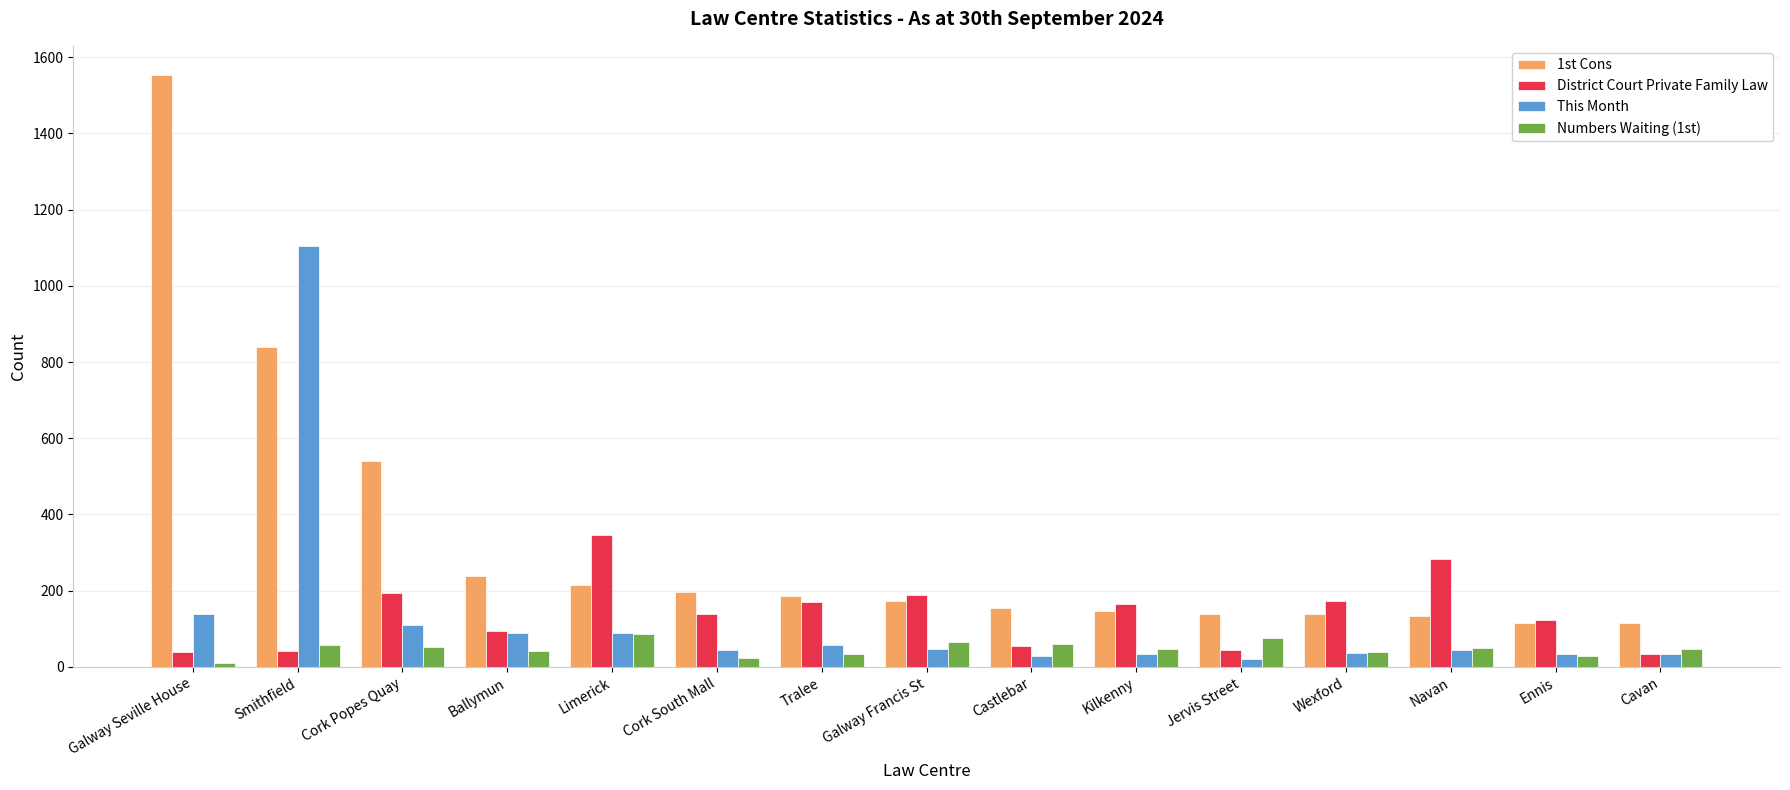

The District Court Private Family Law series shows 171 at Tralee. True or false?

True